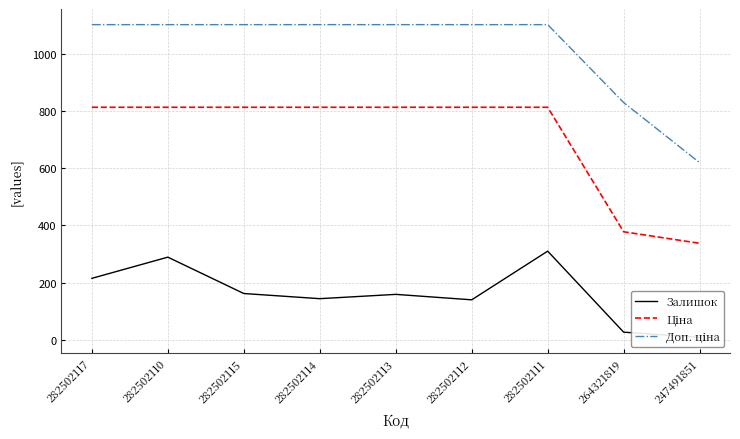

How many interior local valleys does the Залишок series have?

2